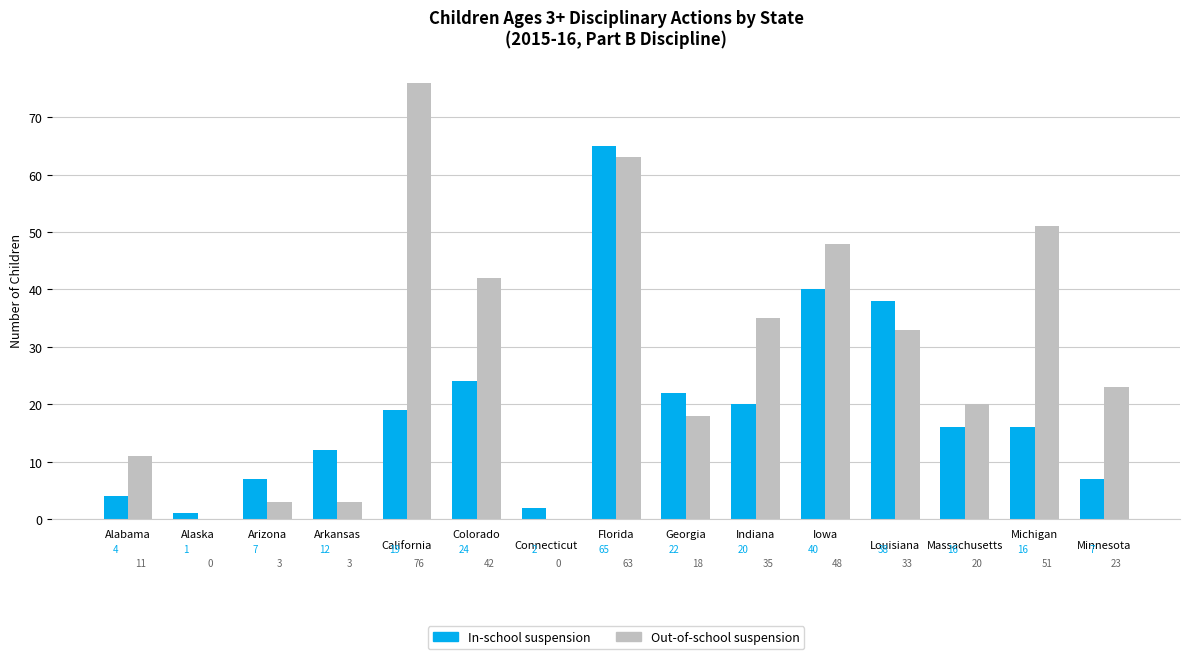

The value of Out-of-school suspension at Georgia is 18. True or false?

True